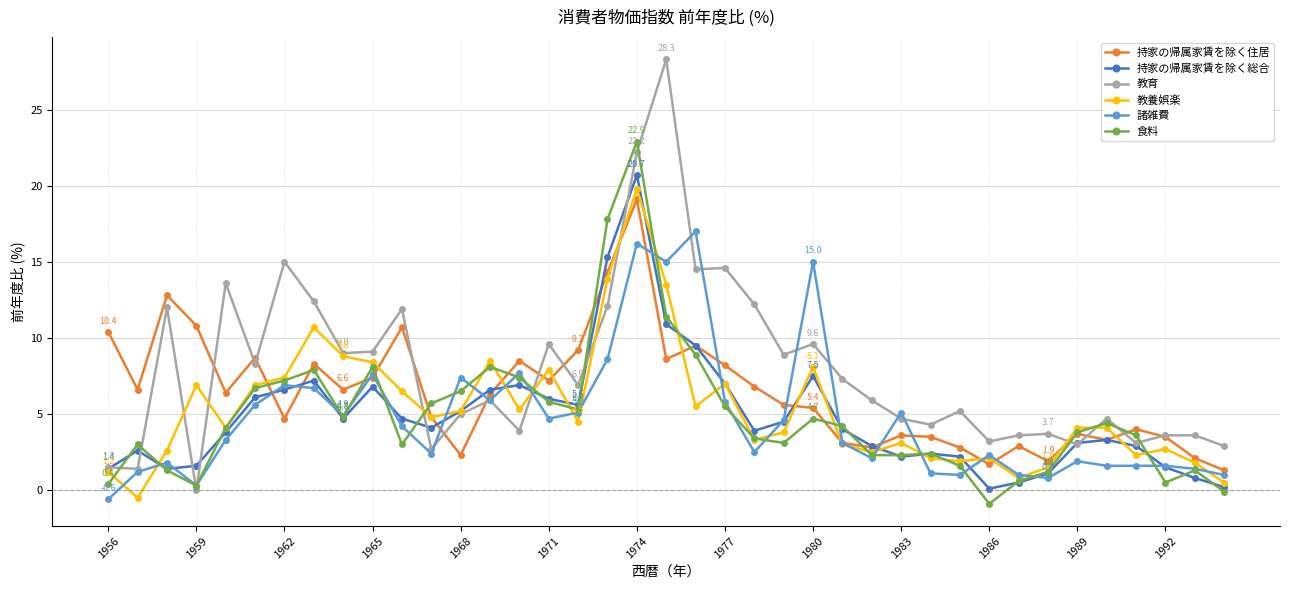

Which series has the widest spread of values?

教育